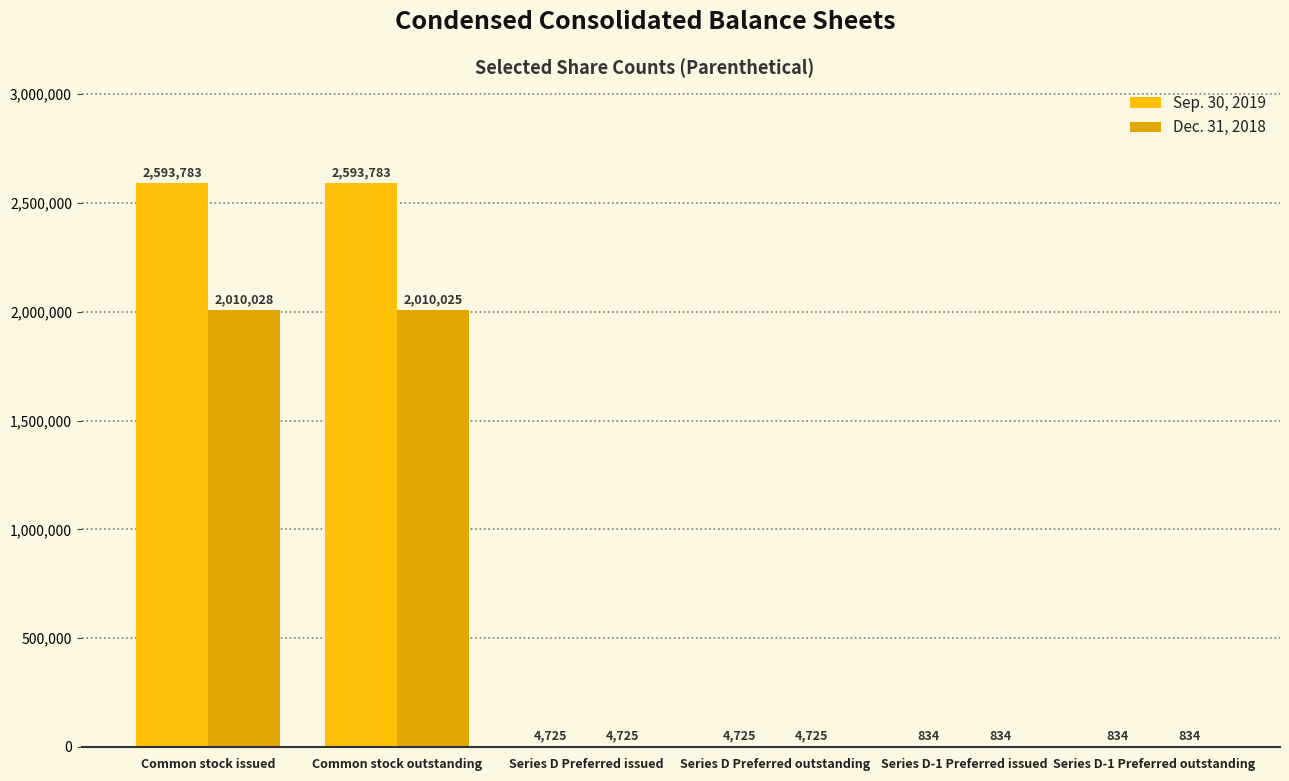

Between Common stock issued and Series D Preferred issued, which series saw the biggest shift?

Sep. 30, 2019